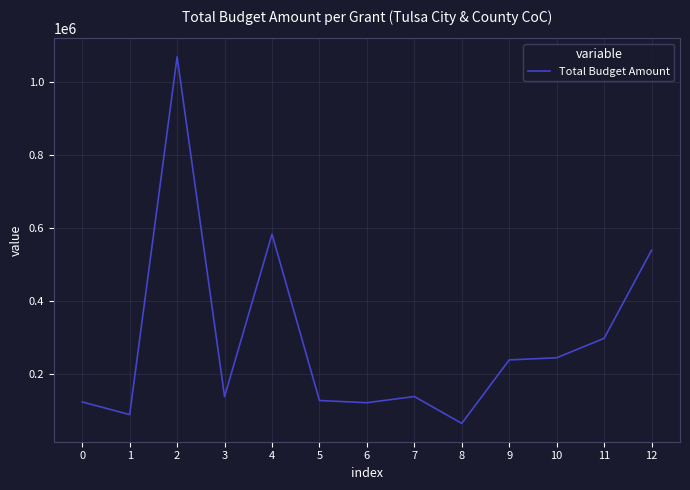

What is the average value?

290104